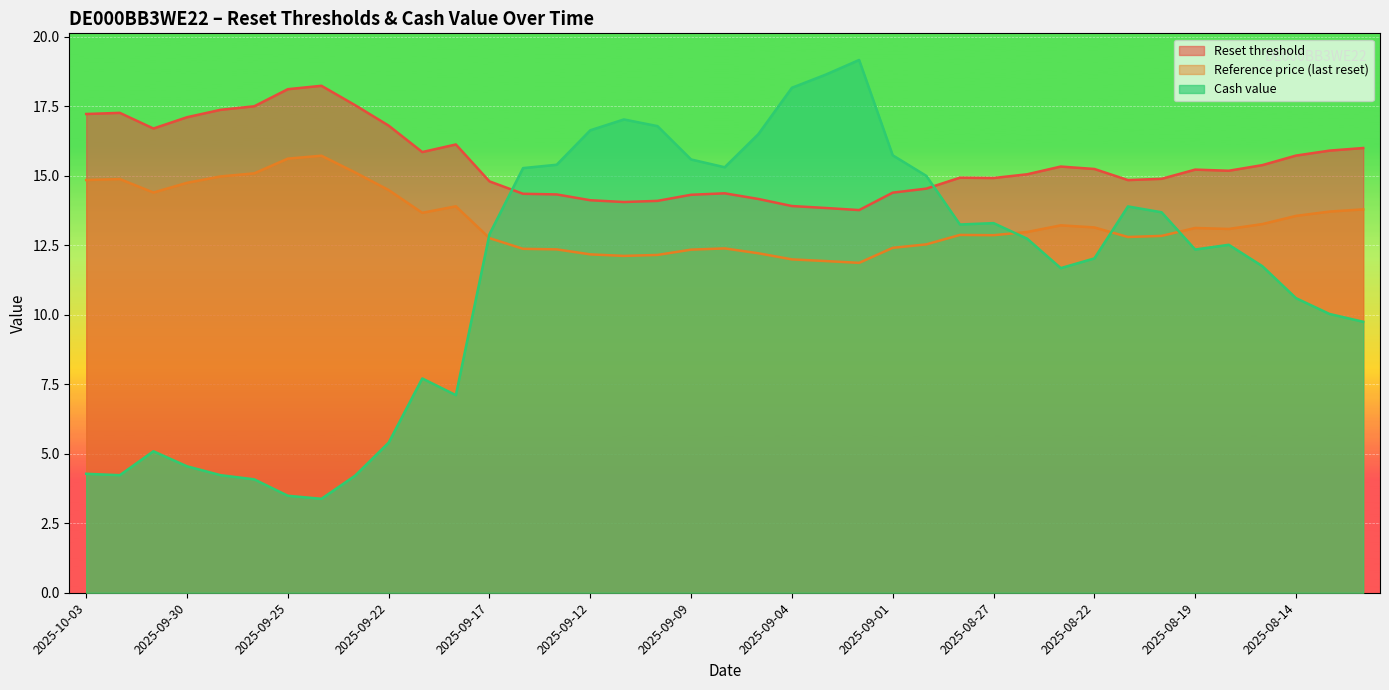

True or false: Reset threshold has more than 0 points higher than both neighbors.

True